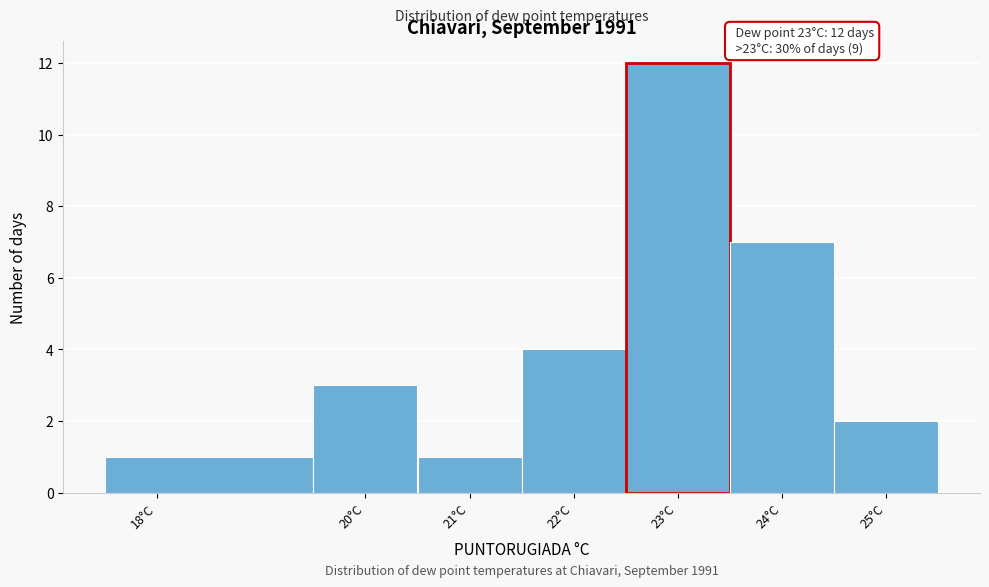

Over which range of the x-axis is the bar tallest?

22.5 to 23.5